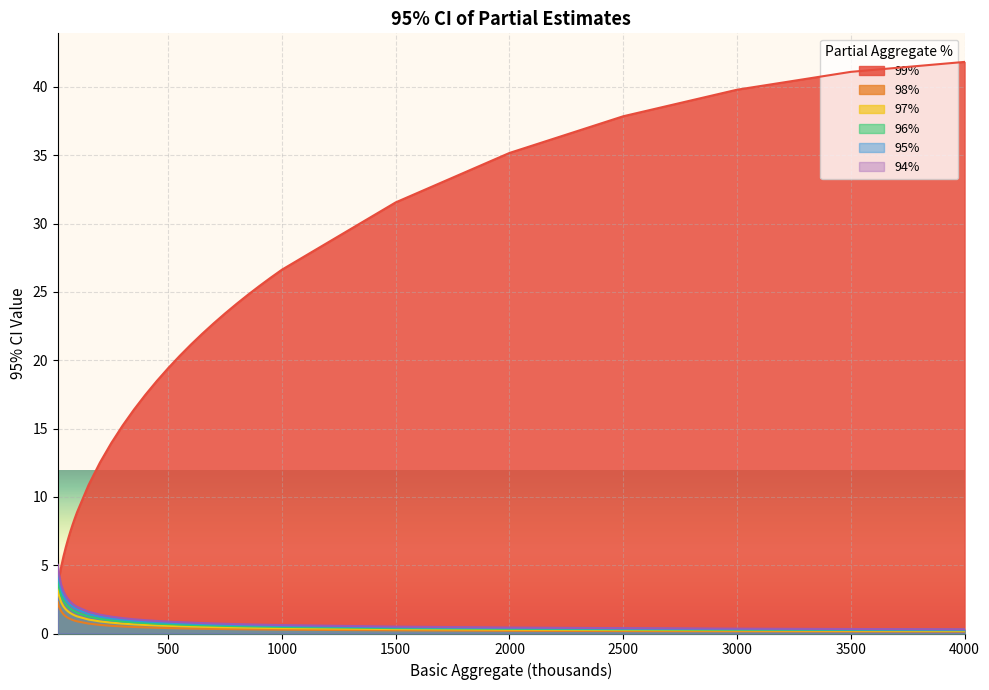

What is the greatest value displayed?

41.8